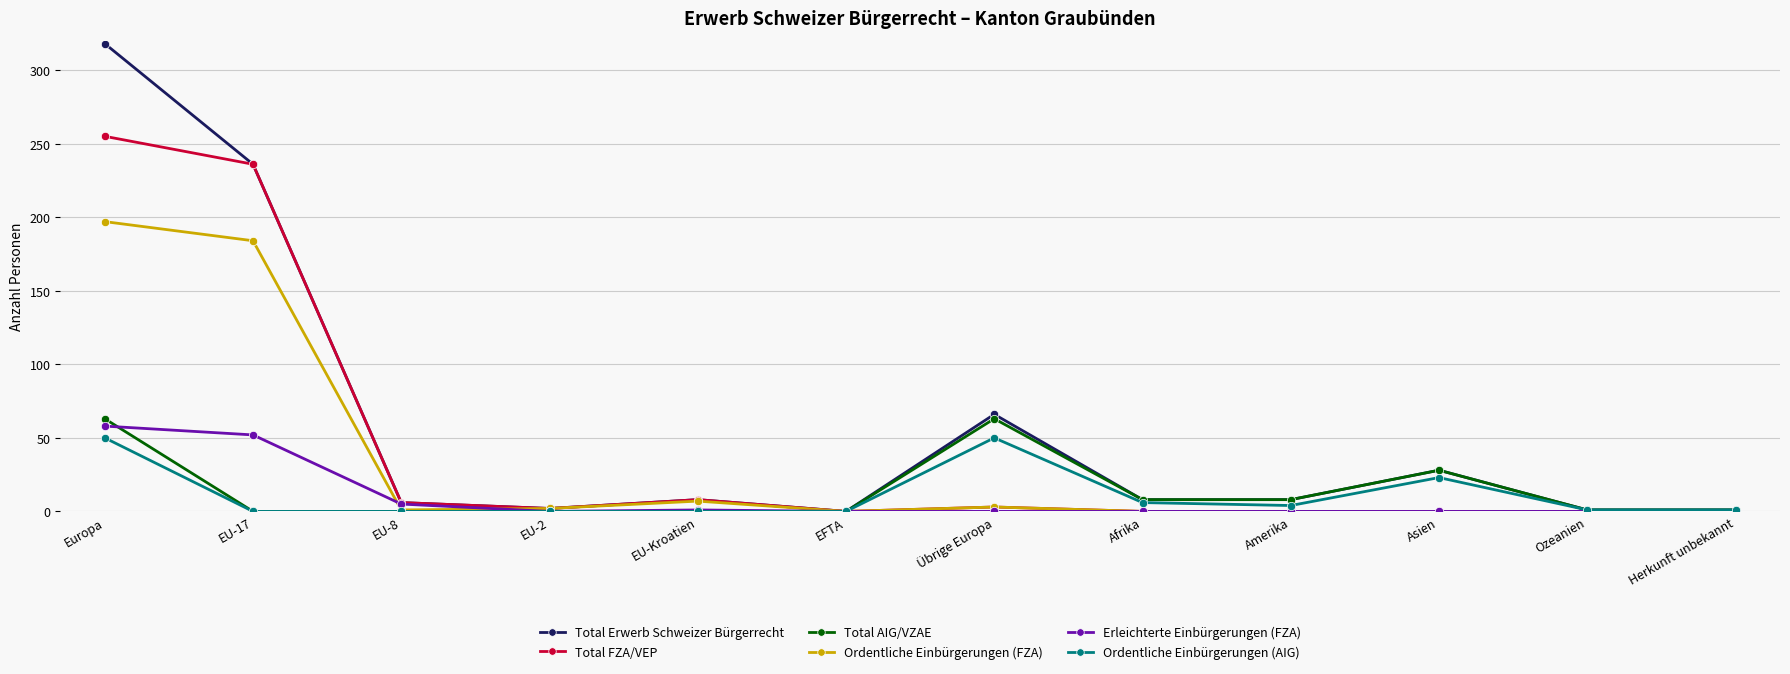

Count the number of data series in this chart.

6